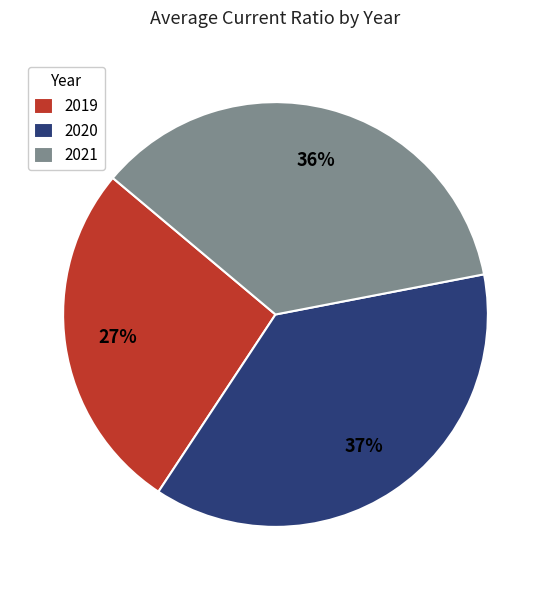

Do 2020 and 2019 together represent more than half of the pie?

Yes